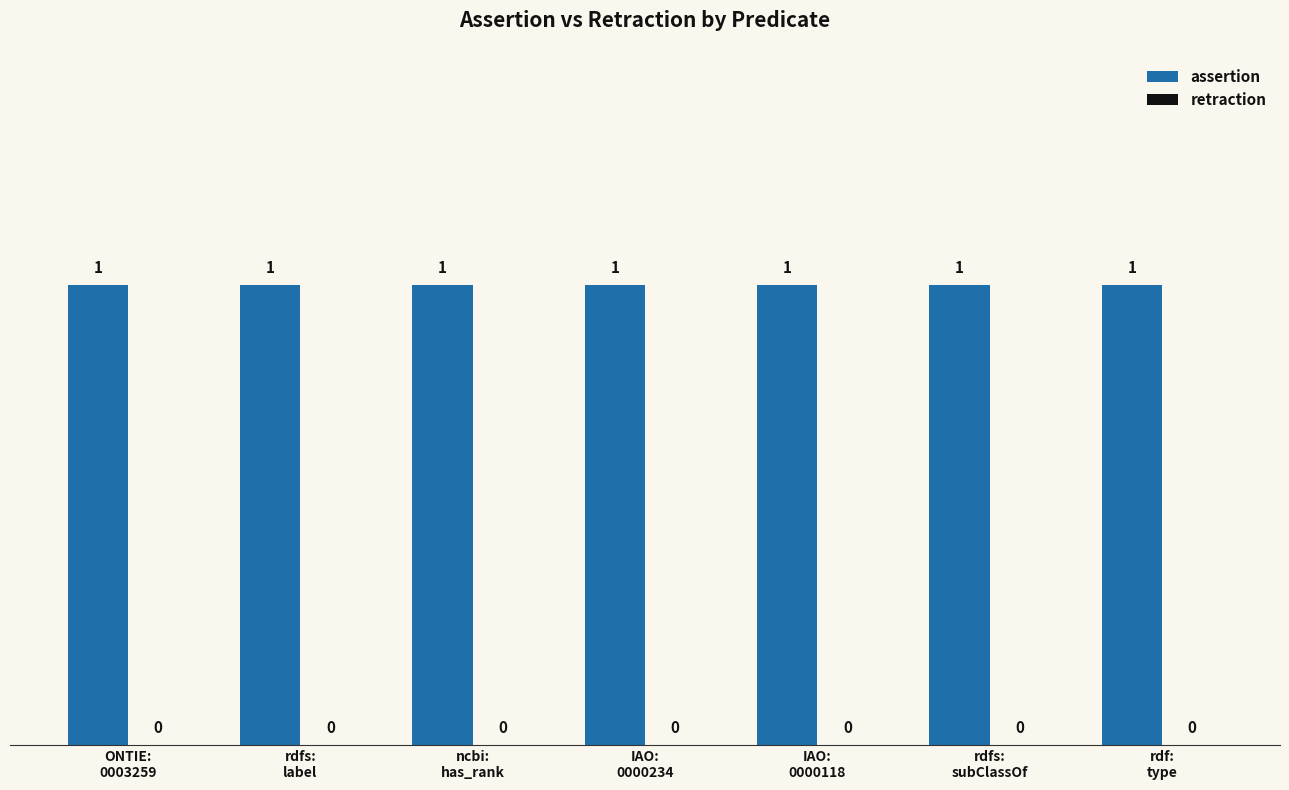

Reading right to left, list all the values displayed in this chart.

assertion: rdf:
type=1	rdfs:
subClassOf=1	IAO:
0000118=1	IAO:
0000234=1	ncbi:
has_rank=1	rdfs:
label=1	ONTIE:
0003259=1
retraction: rdf:
type=0	rdfs:
subClassOf=0	IAO:
0000118=0	IAO:
0000234=0	ncbi:
has_rank=0	rdfs:
label=0	ONTIE:
0003259=0